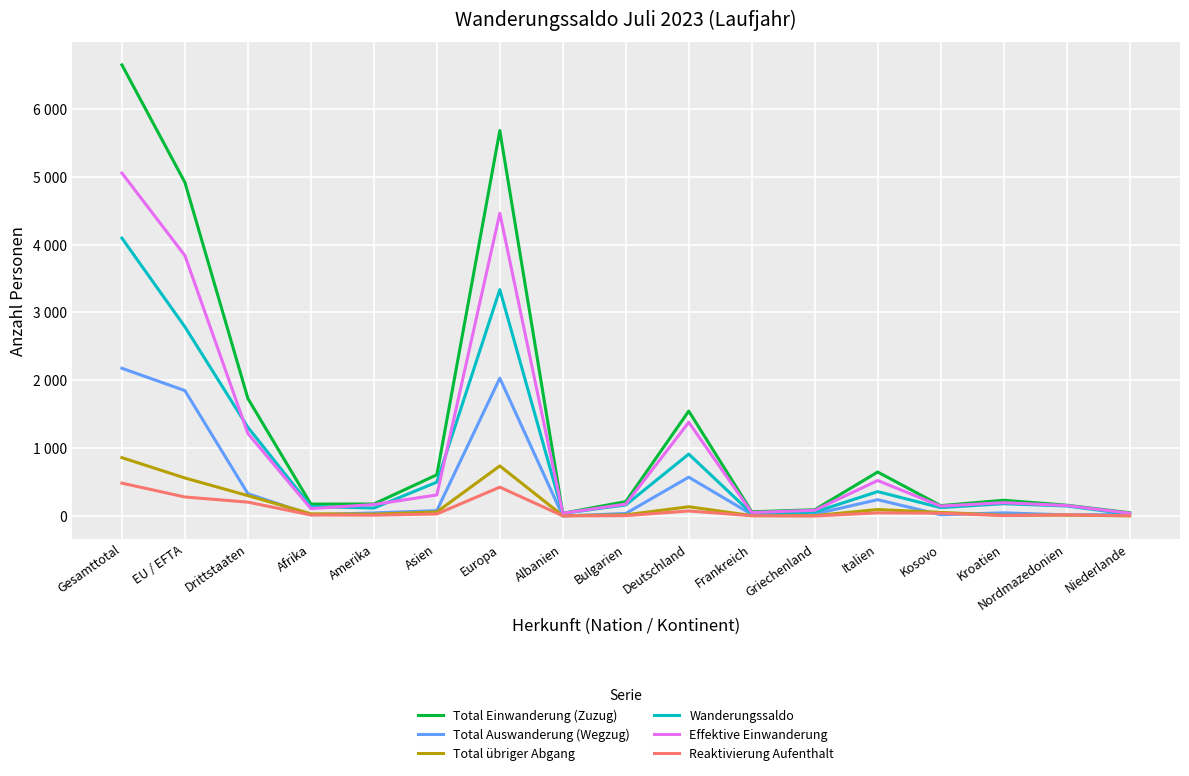

Does the chart have visible grid lines?

Yes